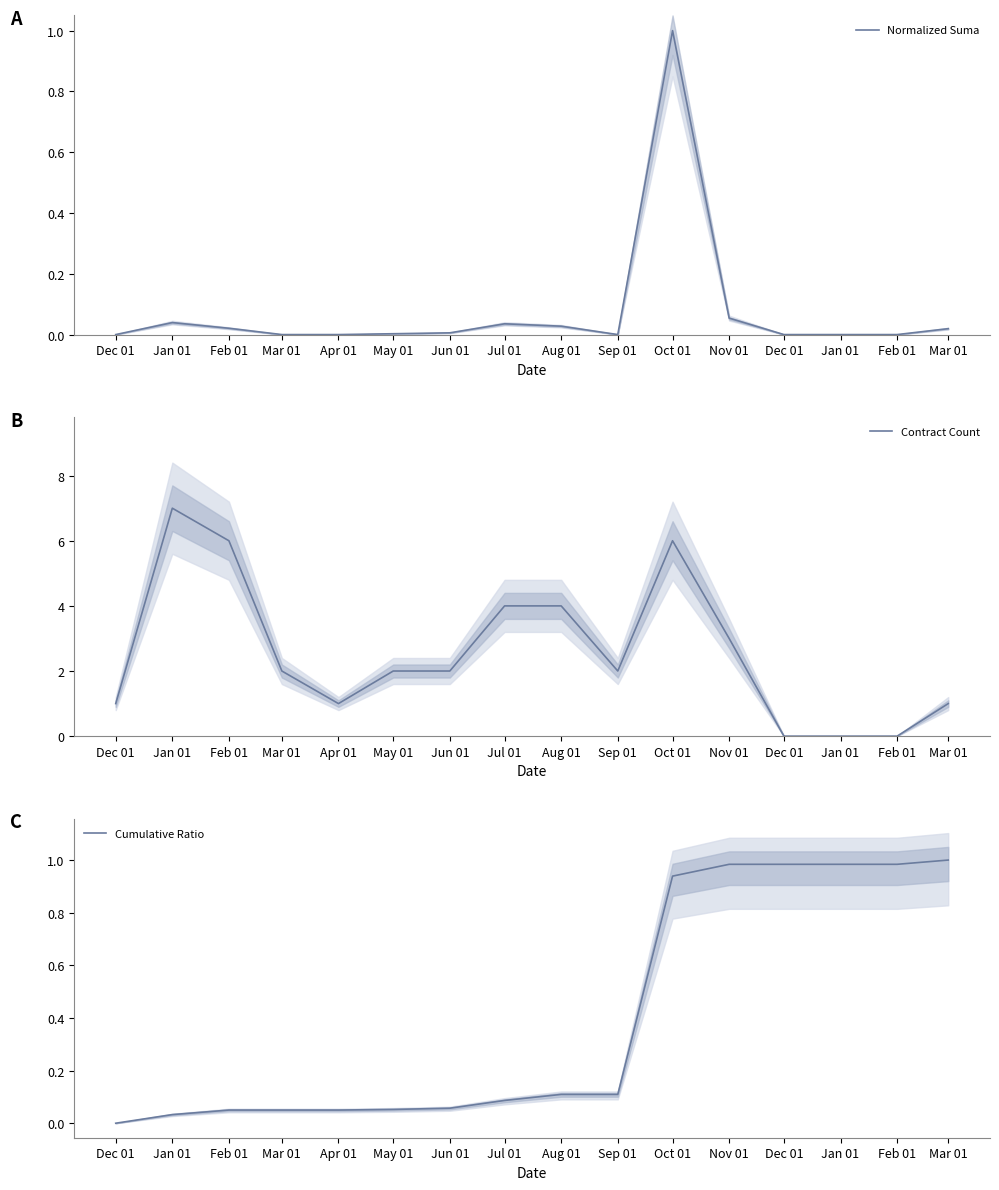

Between Feb 01 and Jun 01, which is larger?

Jun 01